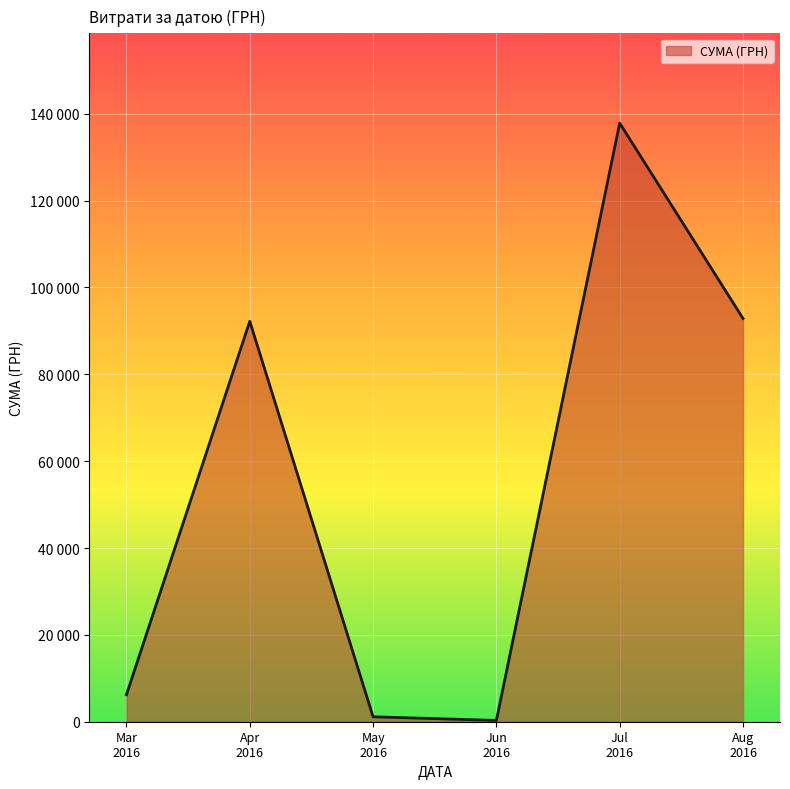

Is this an area chart (filled region under the line)?

Yes